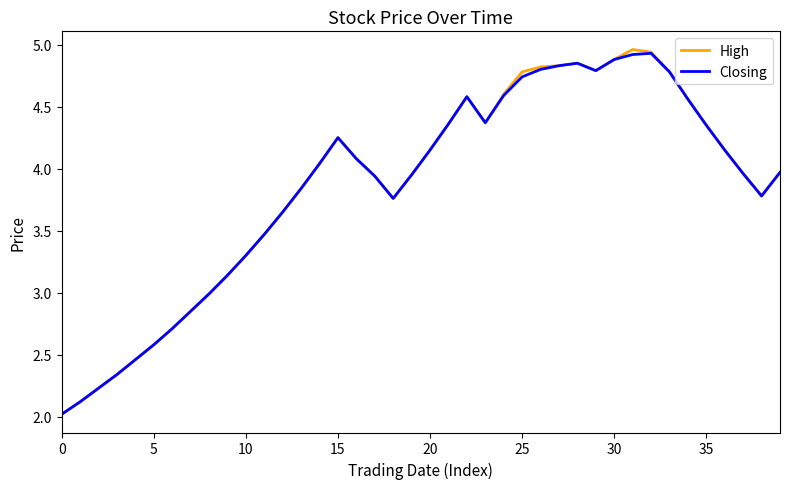

Which series has the largest range (max minus min)?

High